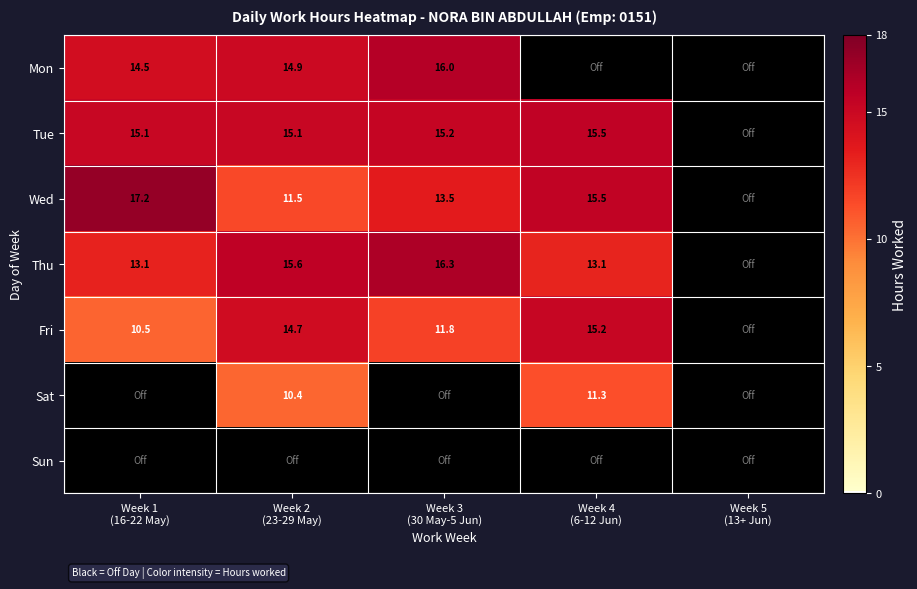

How many distinct data groups are displayed?

7